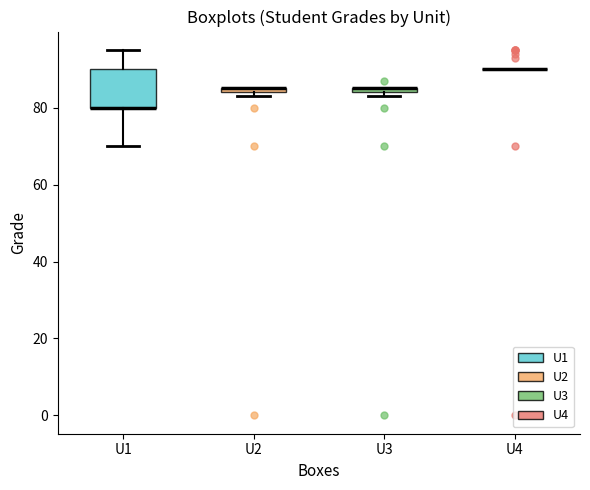

Where is the upper edge of the box for U3 on the y-axis? The values are not printed on the chart, so give them approximately, as read against the axis.

86